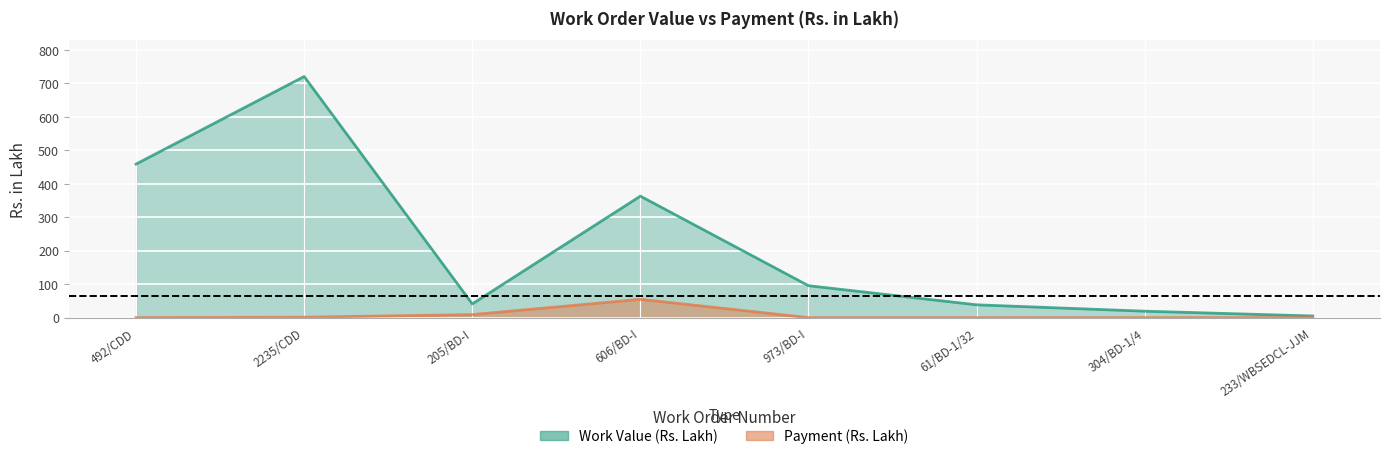

The value of Work Value (Rs. Lakh) at 304/BD-1/4 is 33.3. True or false?

False